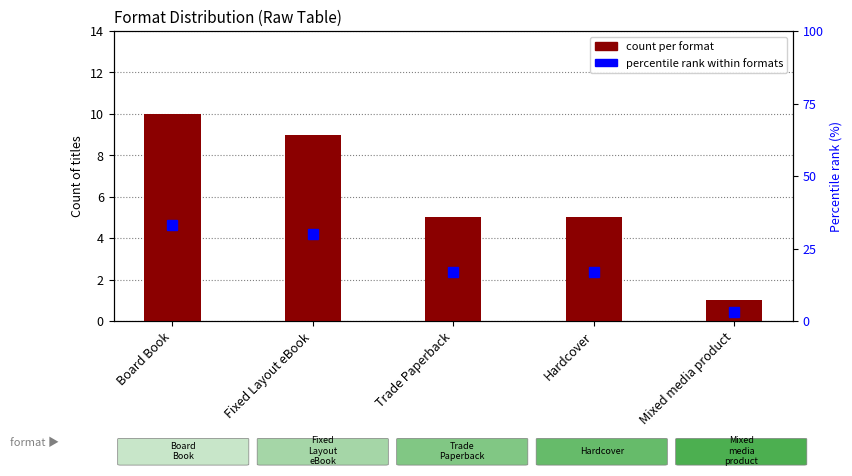

Read the count per format value at Trade Paperback.

5